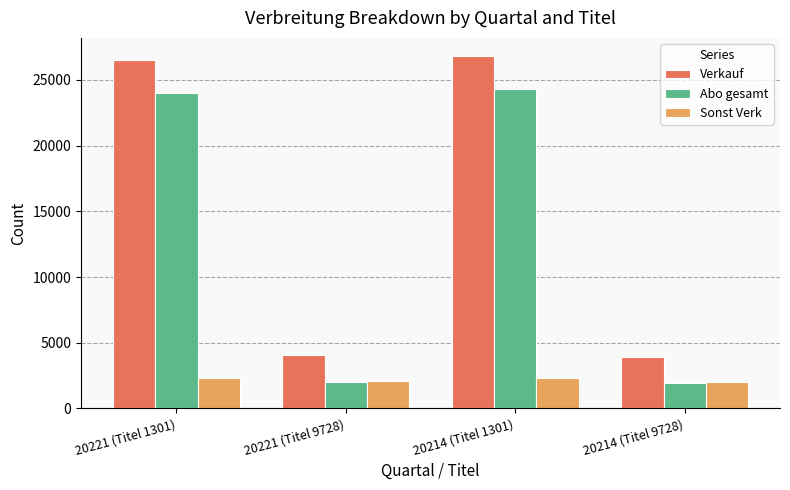

The value of Abo gesamt at 20221 (Titel 9728) is 1977. True or false?

True